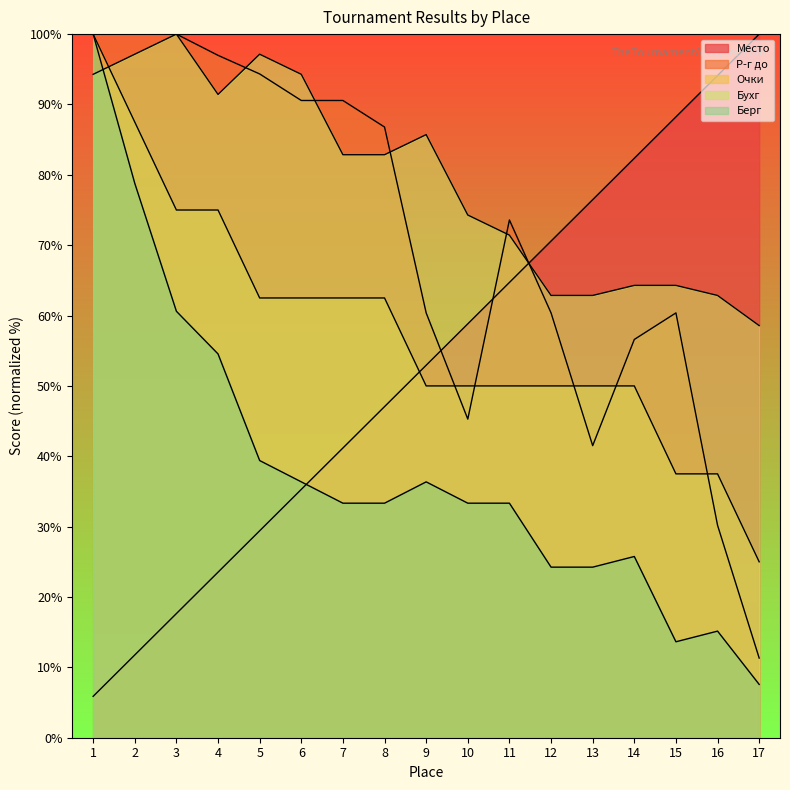

At which category is the sum across all series the highest?

1